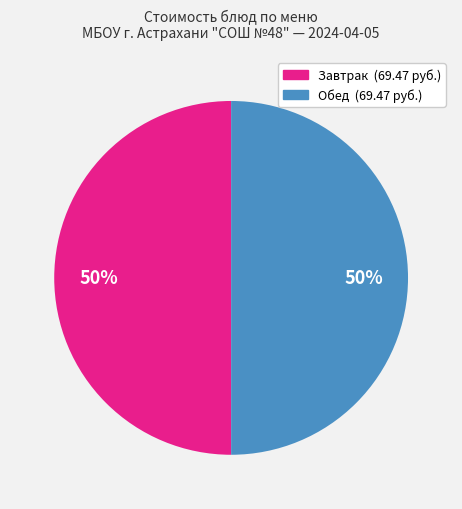

To the nearest percent, what is the average slice percentage?

50%